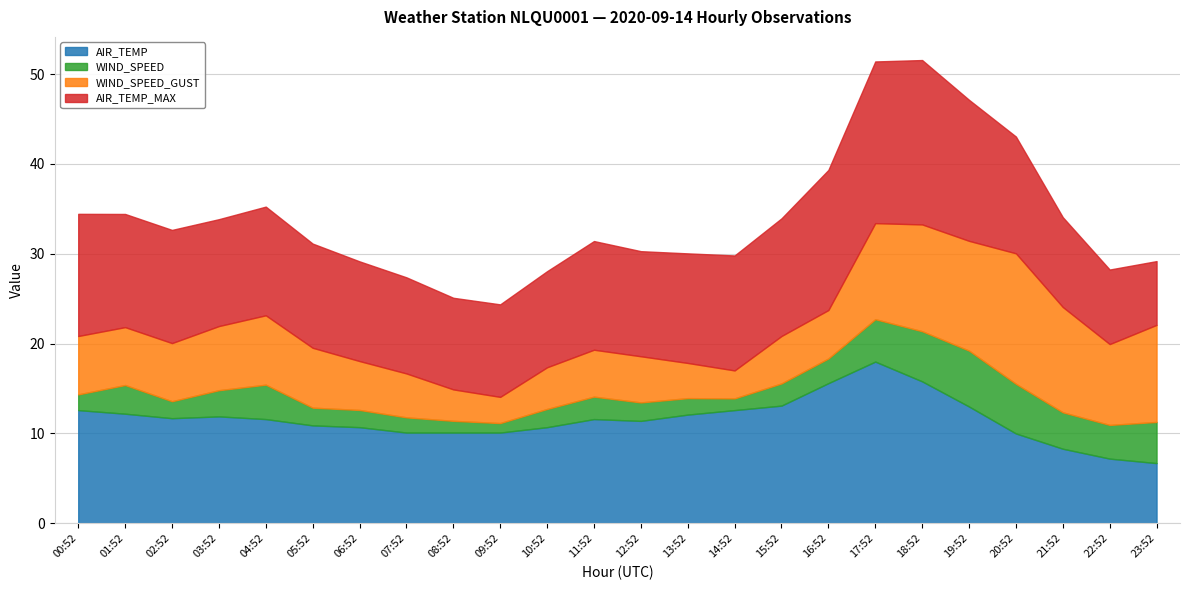

Reading left to right, what are all the values shown in this chart?

AIR_TEMP: 12.6	12.2	11.7	11.9	11.6	10.9	10.7	10.1	10.1	10.1	10.7	11.6	11.4	12.1	12.6	13.1	15.6	18.0	15.8	13.0	10.0	8.3	7.2	6.7
WIND_SPEED: 1.8	3.2	1.9	2.9	3.8	2.0	1.9	1.7	1.3	1.1	2.0	2.5	2.1	1.8	1.3	2.5	2.8	4.7	5.6	6.2	5.5	4.1	3.8	4.6
WIND_SPEED_GUST: 6.5	6.4	6.5	7.1	7.7	6.7	5.4	4.9	3.5	2.9	4.6	5.2	5.1	3.9	3.1	5.3	5.4	10.7	11.9	12.2	14.5	11.7	9.0	10.8
AIR_TEMP_MAX: 13.6	12.6	12.6	11.9	12.1	11.6	11.1	10.7	10.2	10.3	10.7	12.1	11.7	12.2	12.8	13.1	15.6	18.0	18.3	15.7	13.0	10.0	8.3	7.1